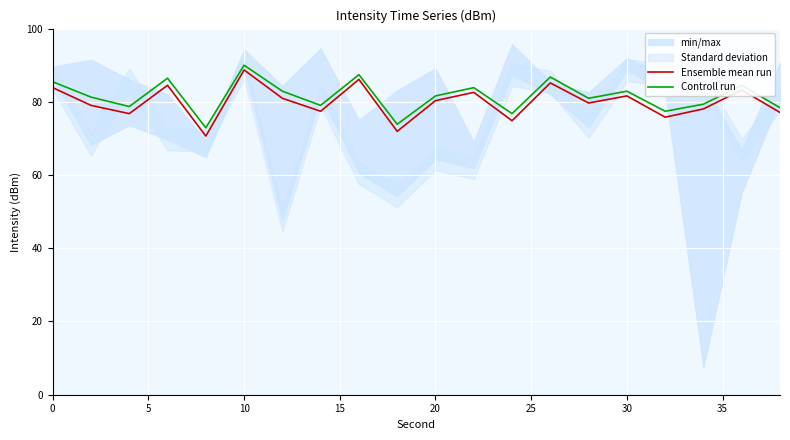

What is the minimum value for Ensemble mean run?

70.6